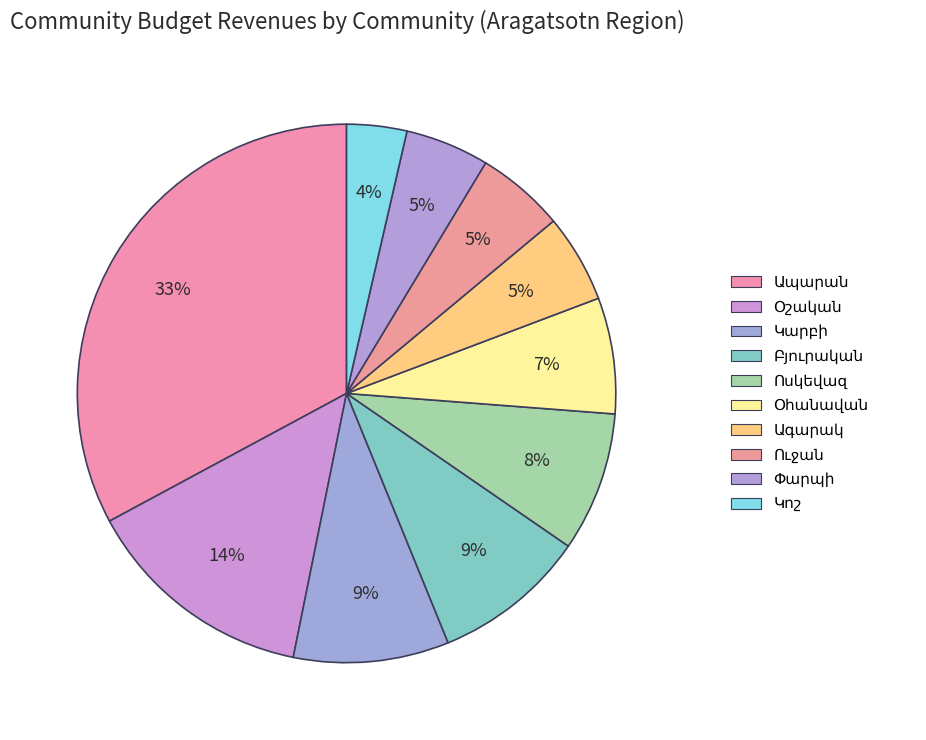

Count the number of slices in the pie.

10